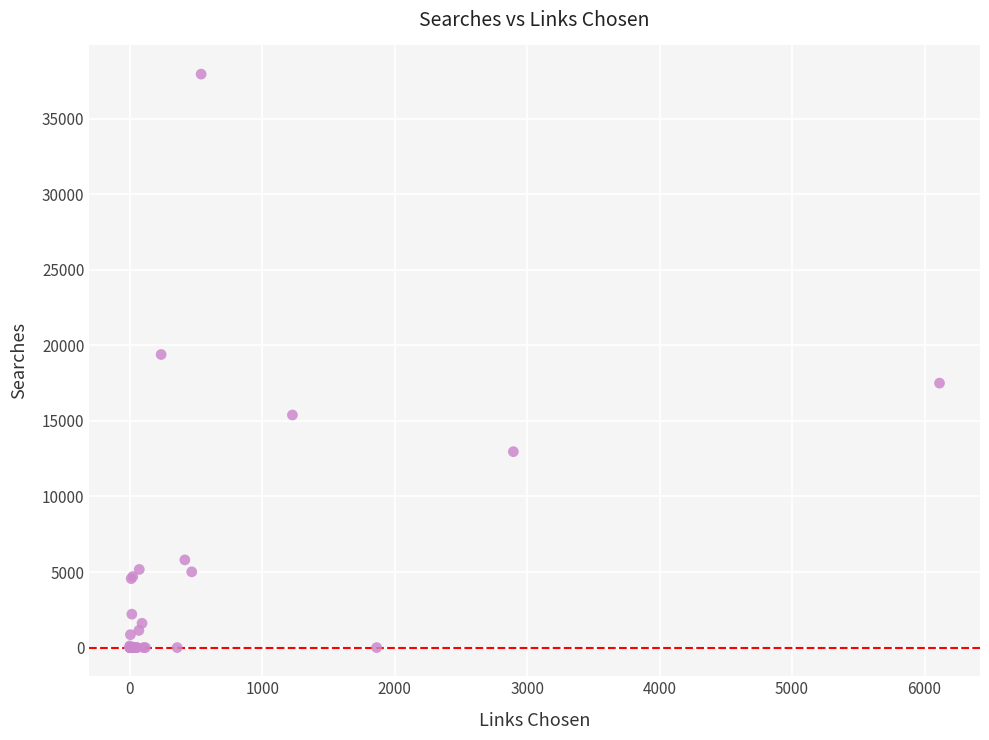

What Y value in the scatter plot is closest to 18975?

19395